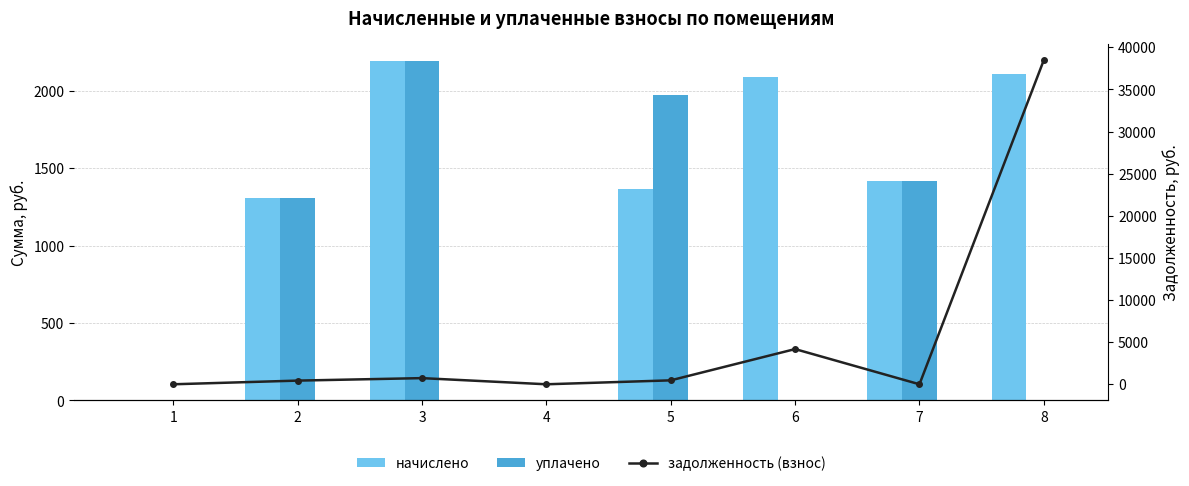

Which category has the highest value across all series?

8